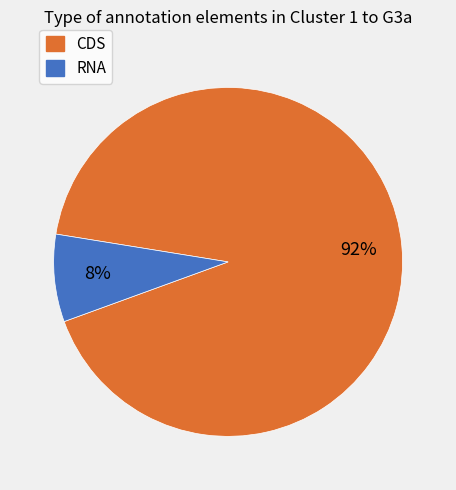

Is there any slice that represents more than half of the pie?

Yes